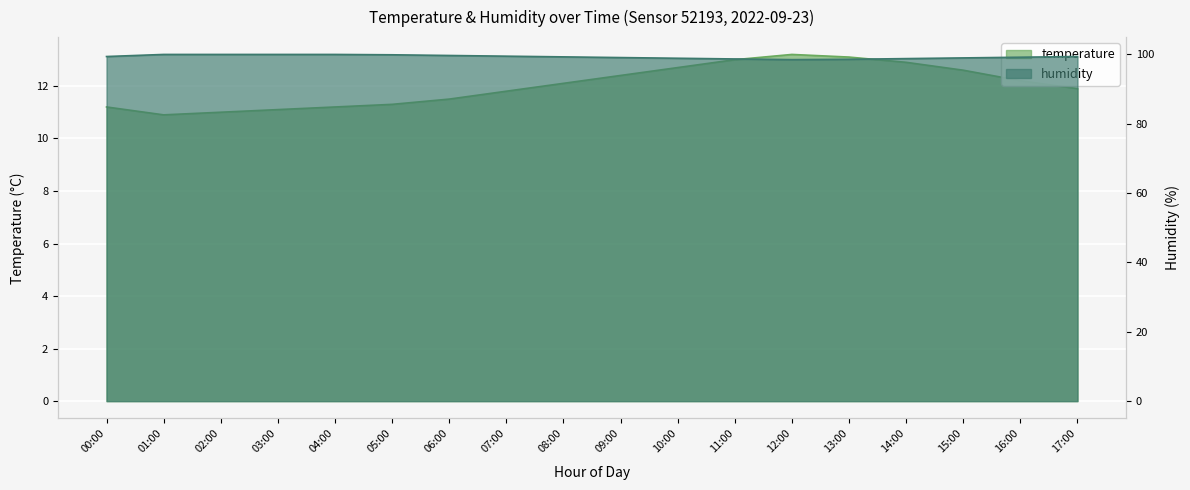

Which has a higher value, 09:00 or 07:00?

09:00